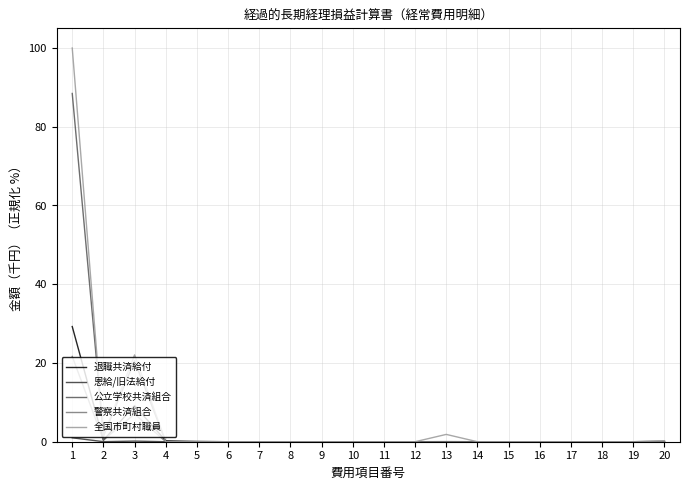

The value of 退職共済給付 at 3 is 9.2. True or false?

True